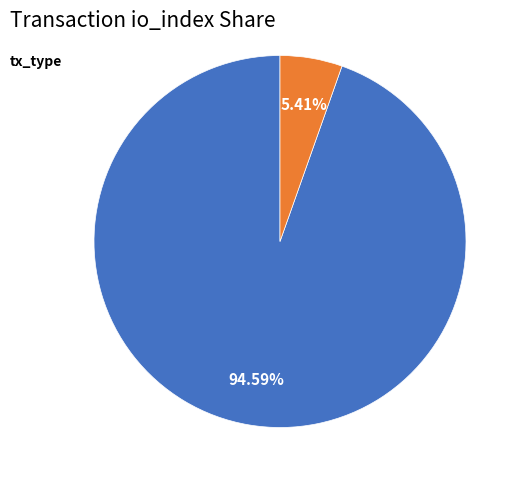

Count the number of slices in the pie.

2